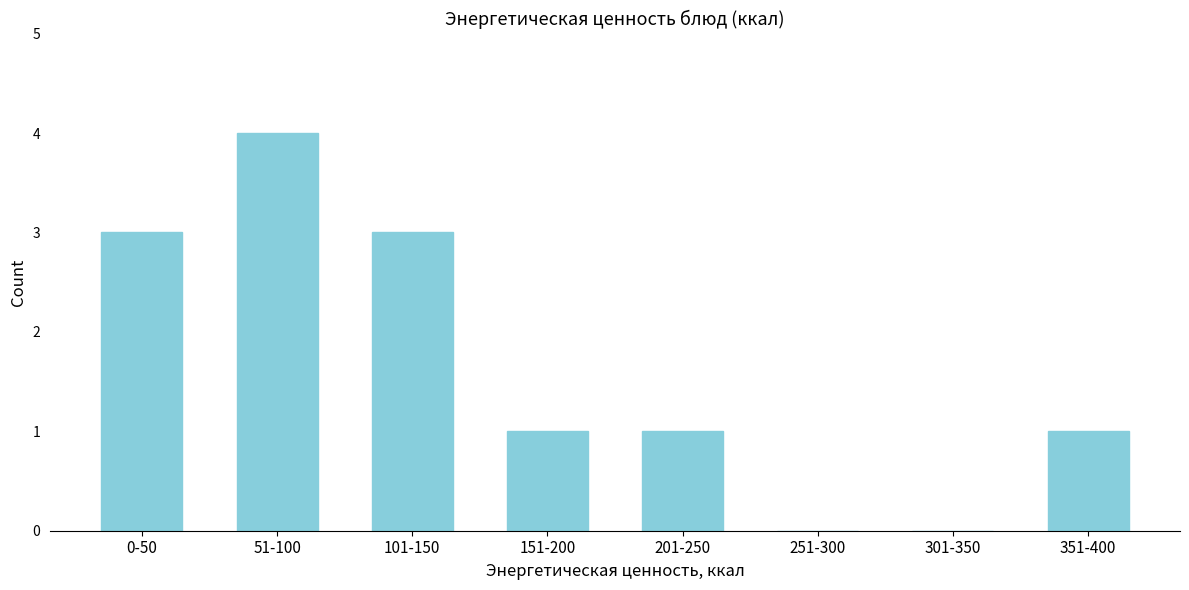

Reading left to right, what are all the values shown in this chart?

0-50=3	51-100=4	101-150=3	151-200=1	201-250=1	251-300=0	301-350=0	351-400=1